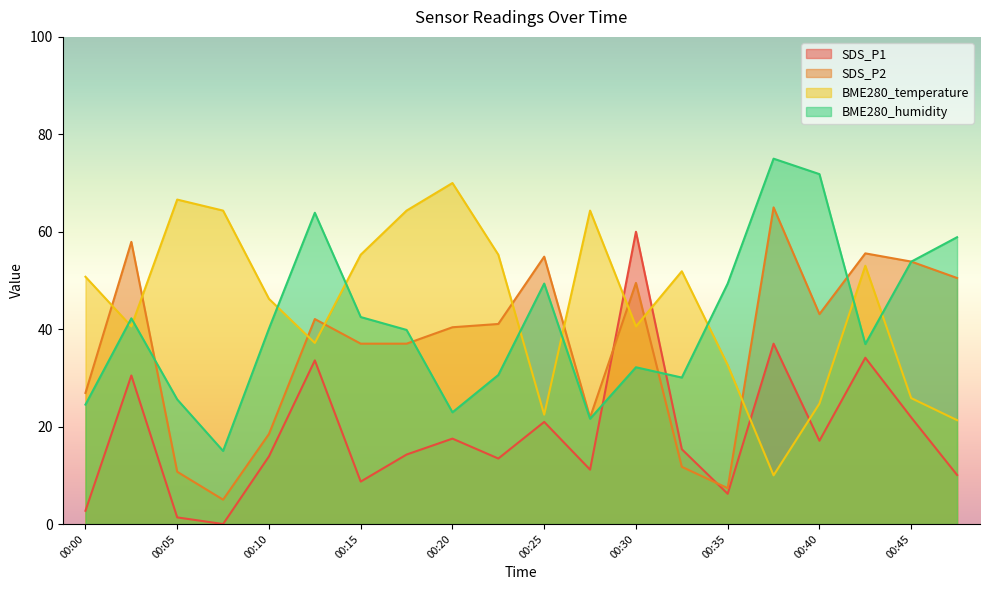

Does the chart have visible grid lines?

No